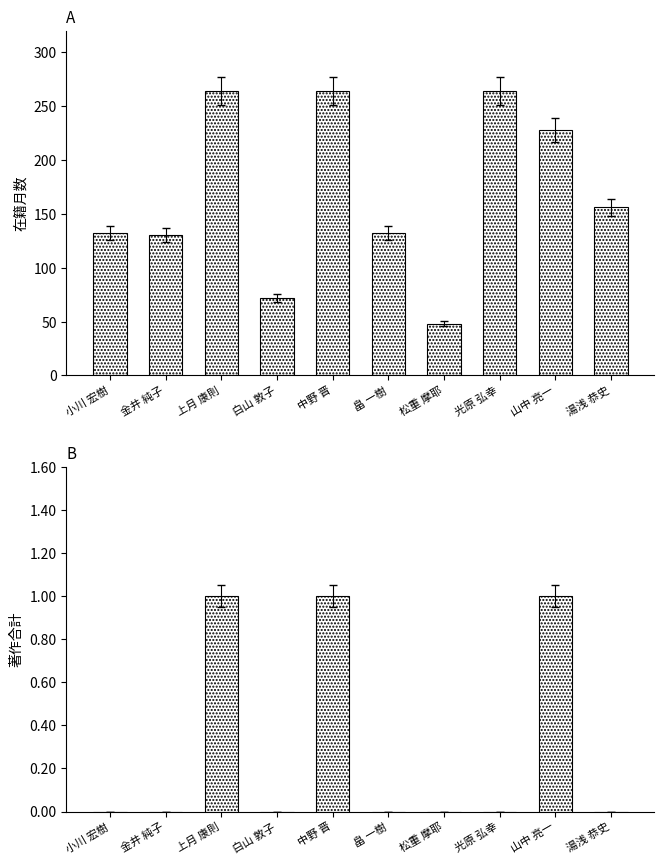

How many bars are there in each group?

2